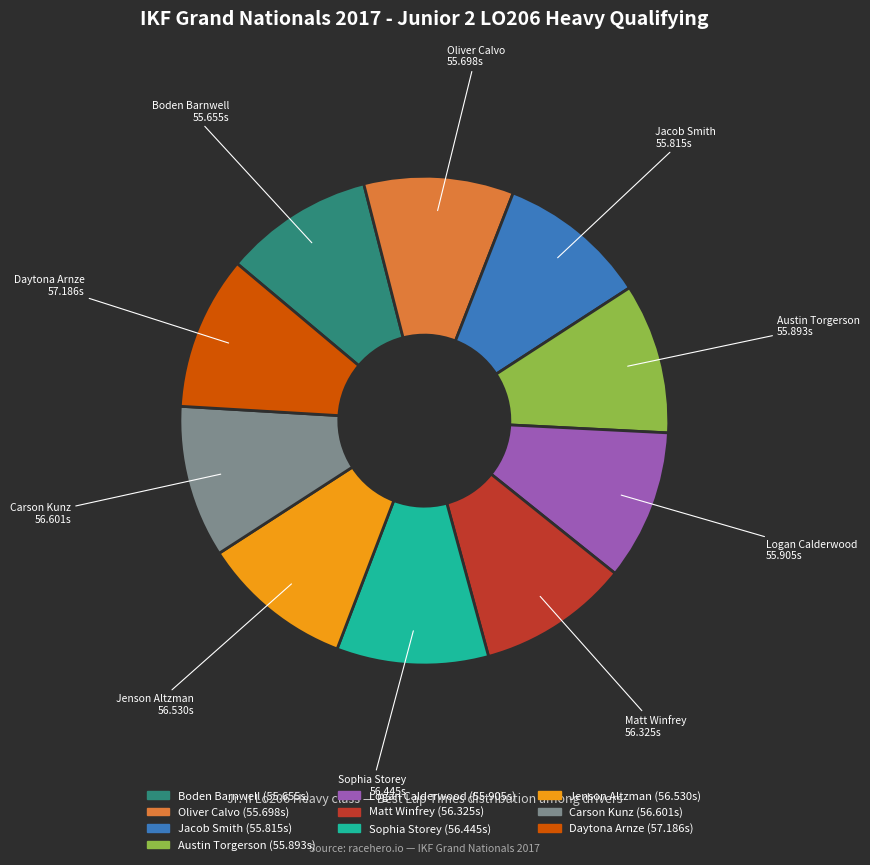

Is it true that Matt Winfrey is 10% of the pie?

True